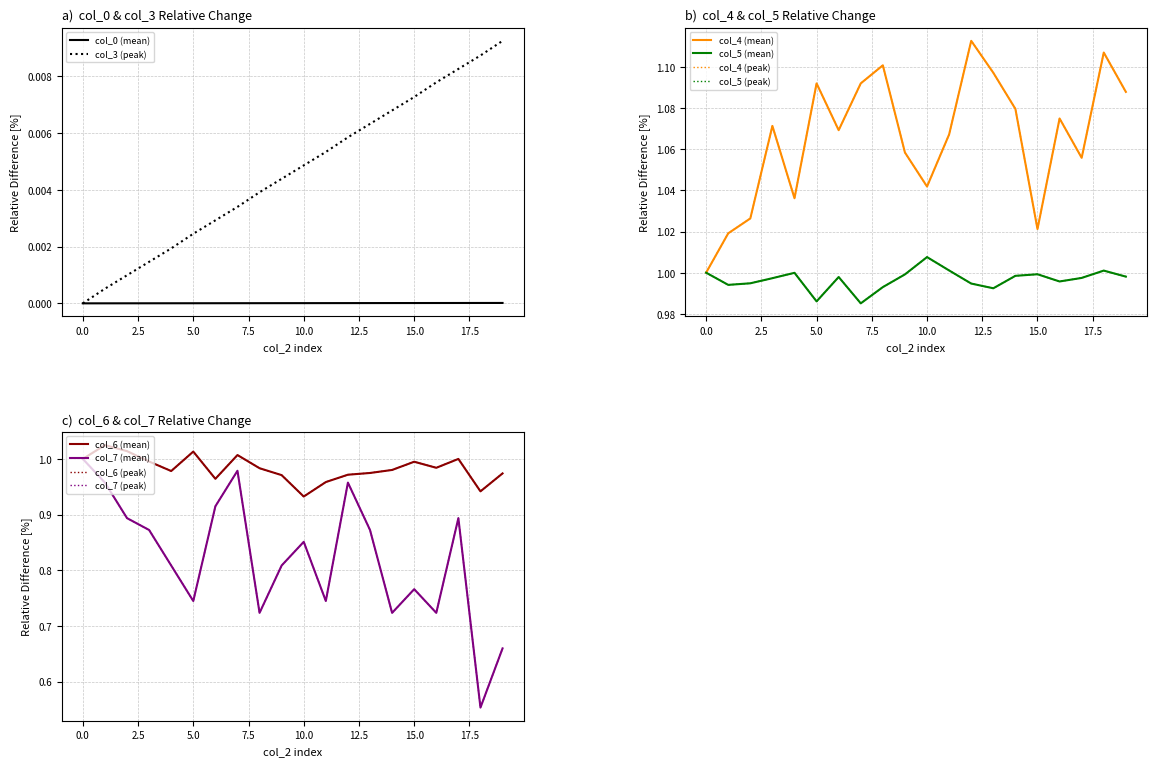

Reading left to right, extract all data points from this chart.

col_0: 0.0	0.0	0.0	0.0	0.0	0.0	0.0	0.0	0.0	0.0	0.0	0.0	0.0	0.0	0.0	0.0	0.0	0.0	0.0	0.0
col_3: 0.0	0.0	0.0	0.0	0.0	0.0	0.0	0.0	0.0	0.0	0.0	0.0	0.0	0.0	0.0	0.0	0.0	0.0	0.0	0.0
col_4: 1.0	1.0	1.0	1.1	1.0	1.1	1.1	1.1	1.1	1.1	1.0	1.1	1.1	1.1	1.1	1.0	1.1	1.1	1.1	1.1
col_5: 1.0	1.0	1.0	1.0	1.0	1.0	1.0	1.0	1.0	1.0	1.0	1.0	1.0	1.0	1.0	1.0	1.0	1.0	1.0	1.0
col_6: 1.0	1.0	1.0	1.0	1.0	1.0	1.0	1.0	1.0	1.0	0.9	1.0	1.0	1.0	1.0	1.0	1.0	1.0	0.9	1.0
col_7: 1.0	1.0	0.9	0.9	0.8	0.7	0.9	1.0	0.7	0.8	0.9	0.7	1.0	0.9	0.7	0.8	0.7	0.9	0.6	0.7